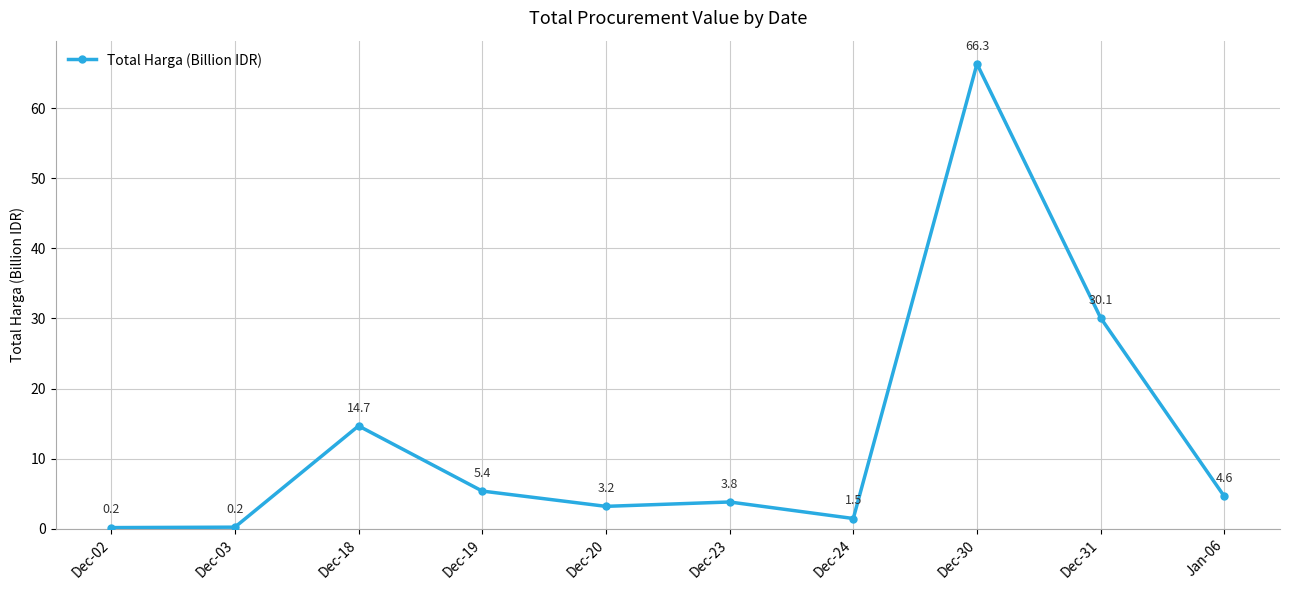

Reading left to right, transcribe all the data shown in this chart.

0.2	0.2	14.7	5.4	3.2	3.8	1.5	66.3	30.1	4.6